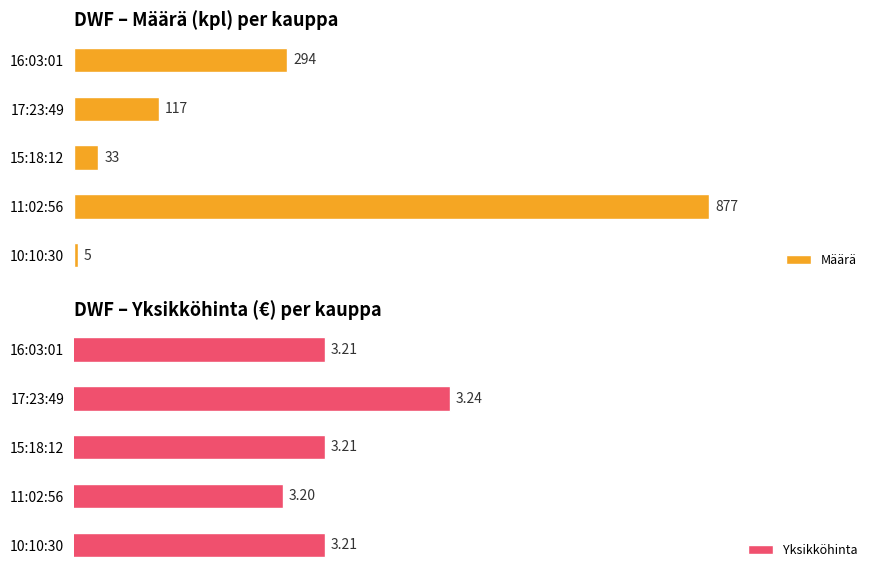

Rank the categories by Määrä value from lowest to highest.

10:10:30, 15:18:12, 17:23:49, 16:03:01, 11:02:56